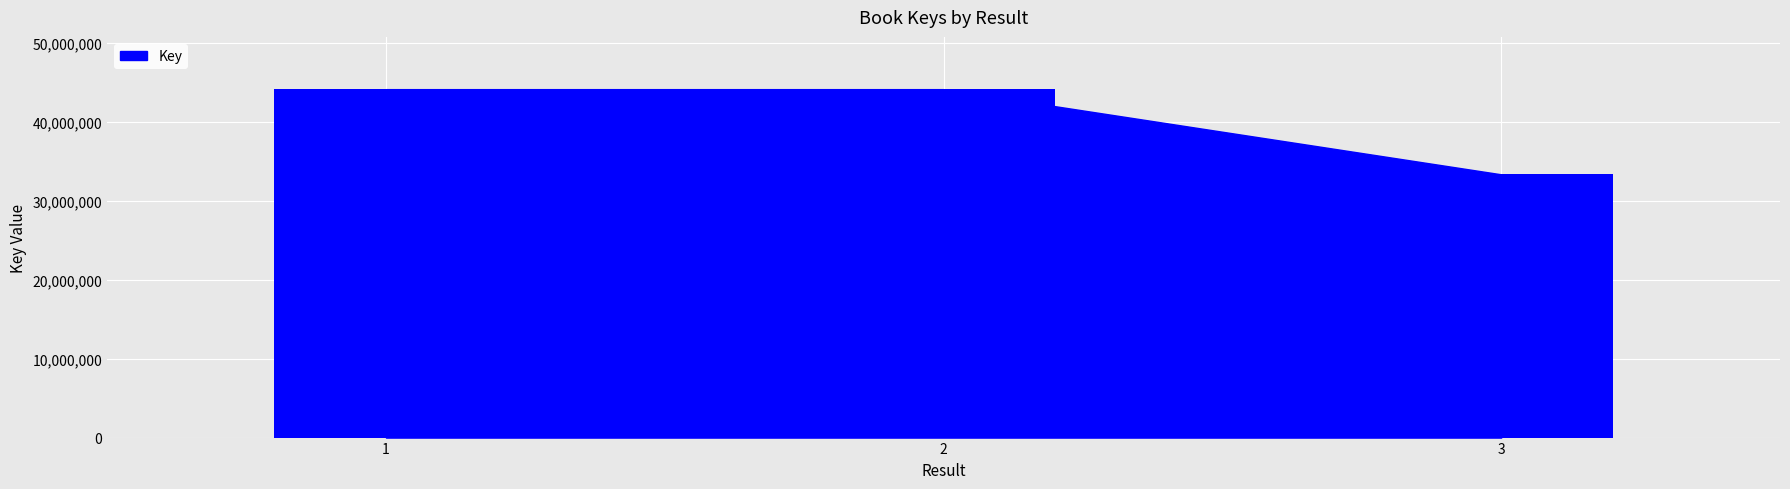

Is it true that the value at 1 is 61256323?

False